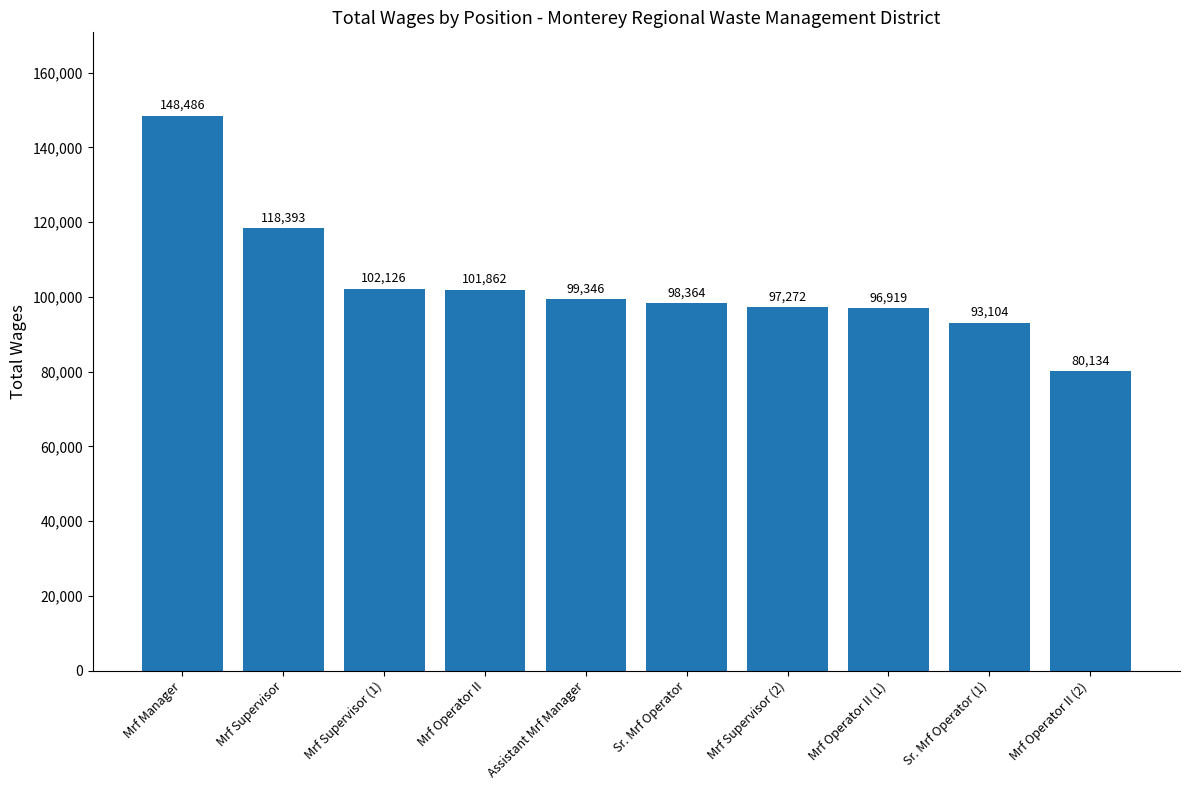

Reading left to right, transcribe all the data shown in this chart.

Mrf Manager=148486	Mrf Supervisor=118393	Mrf Supervisor (1)=102126	Mrf Operator II=101862	Assistant Mrf Manager=99346	Sr. Mrf Operator=98364	Mrf Supervisor (2)=97272	Mrf Operator II (1)=96919	Sr. Mrf Operator (1)=93104	Mrf Operator II (2)=80134